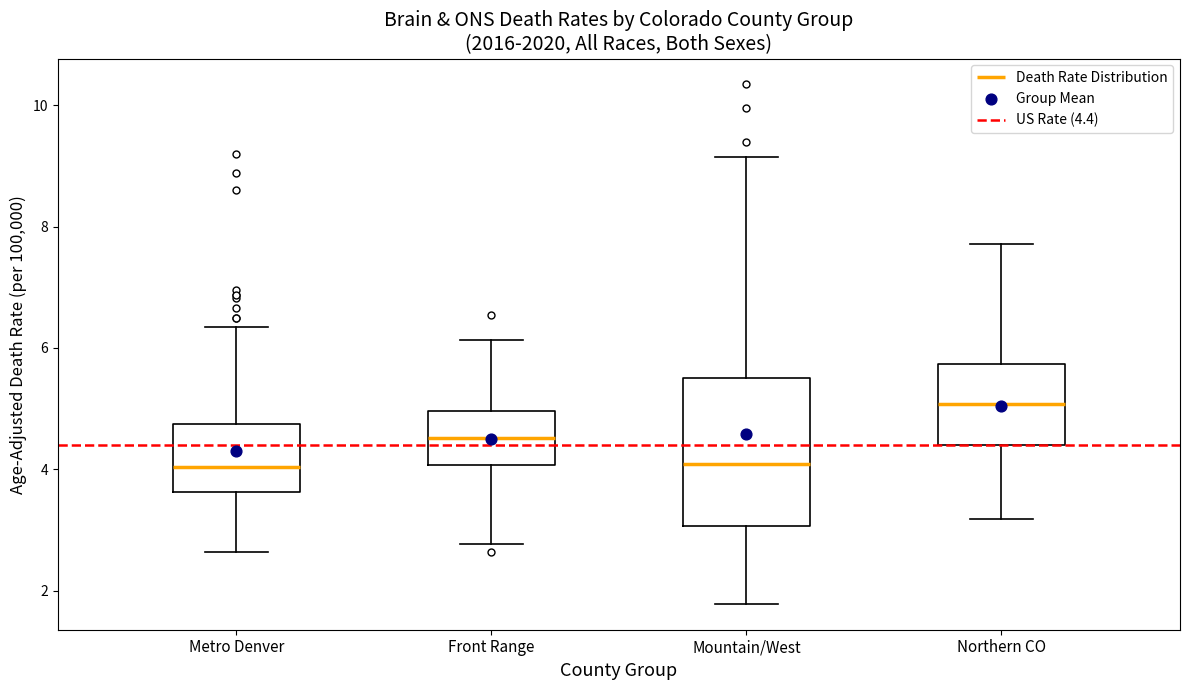

Reading left to right, read every box against the y-axis: the position of its median line, the range the box covers, and the ends of its whiskers. The values are not printed on the chart, so give them approximately, as read against the axis.

Metro Denver: median 4.0, box 3.6 to 4.8, whiskers 2.6 to 6.4
Front Range: median 4.6, box 4.0 to 5.0, whiskers 2.8 to 6.2
Mountain/West: median 4.0, box 3.0 to 5.6, whiskers 1.8 to 9.2
Northern CO: median 5.0, box 4.4 to 5.8, whiskers 3.2 to 7.8